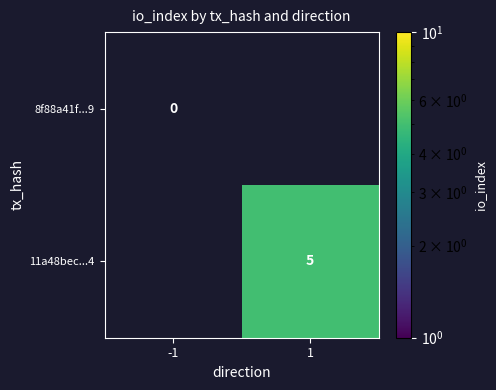

At how many categories does at least one series exceed 1?

1